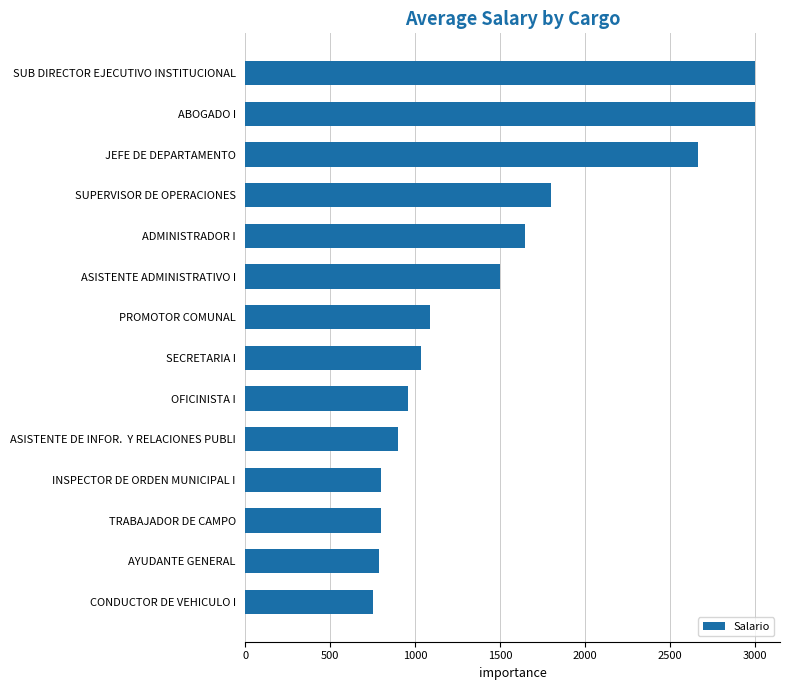

Which has a higher value, INSPECTOR DE ORDEN MUNICIPAL I or PROMOTOR COMUNAL?

PROMOTOR COMUNAL